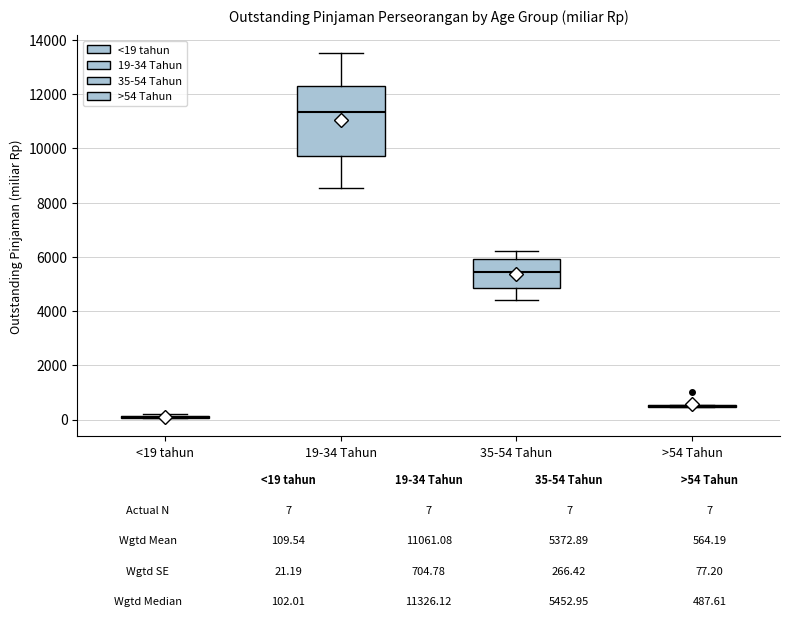

Which box is the tallest, from its lower edge to its upper edge?

19-34 Tahun